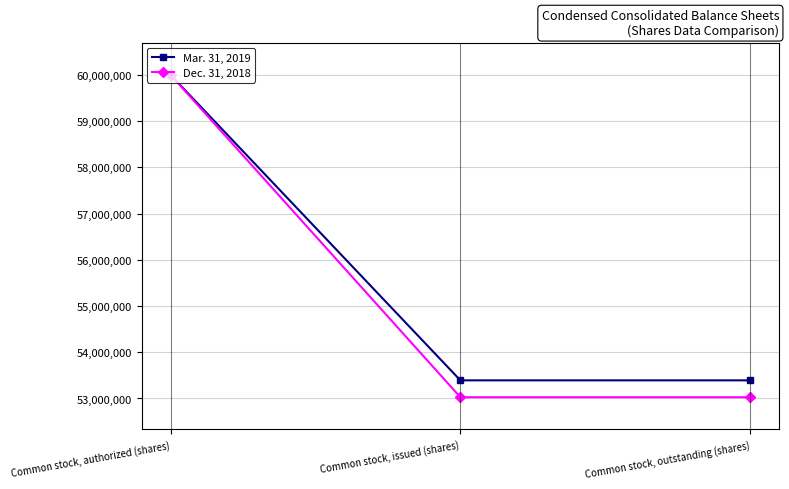

What is the maximum value shown in the chart?

60000000